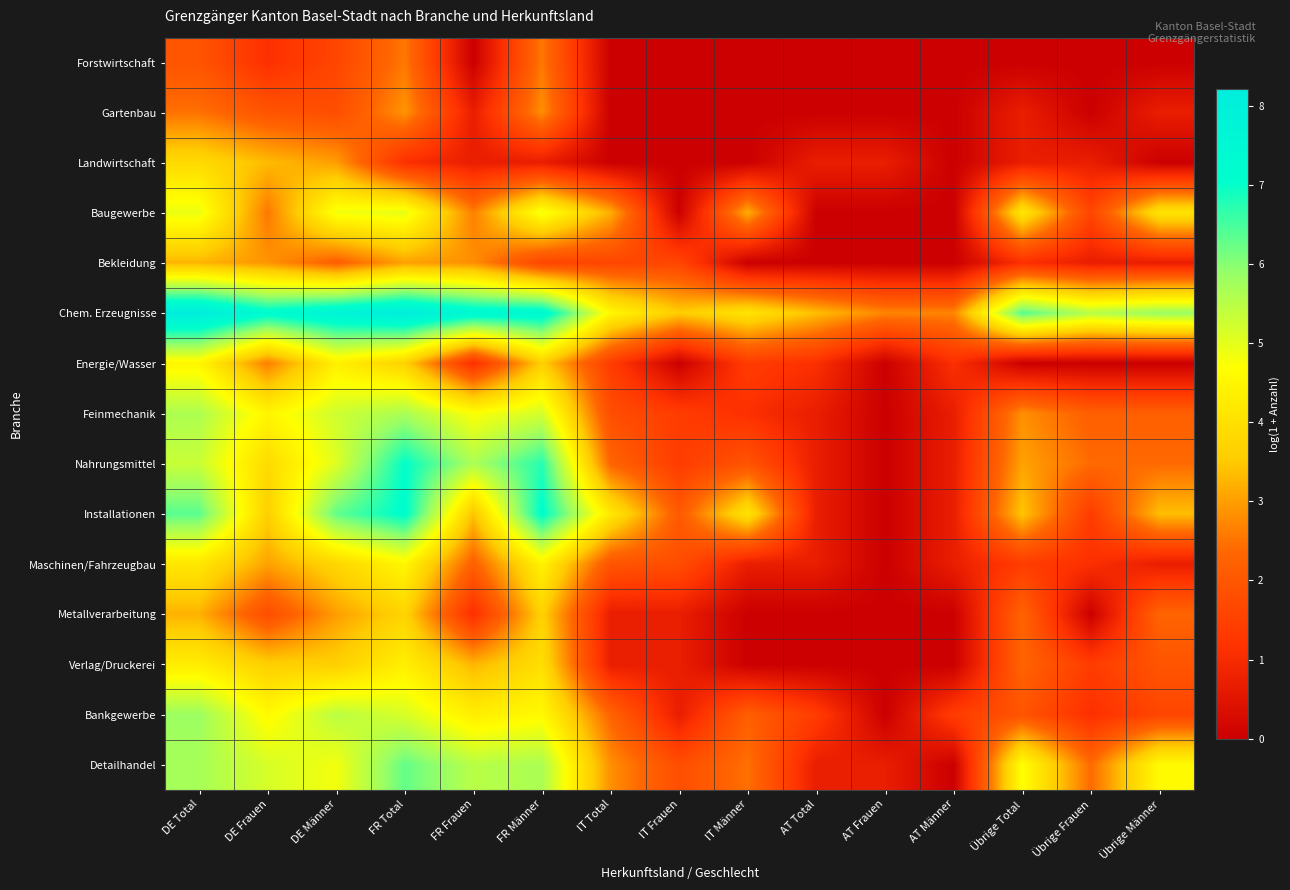

Which has a higher value, AT Total or DE Total?

DE Total